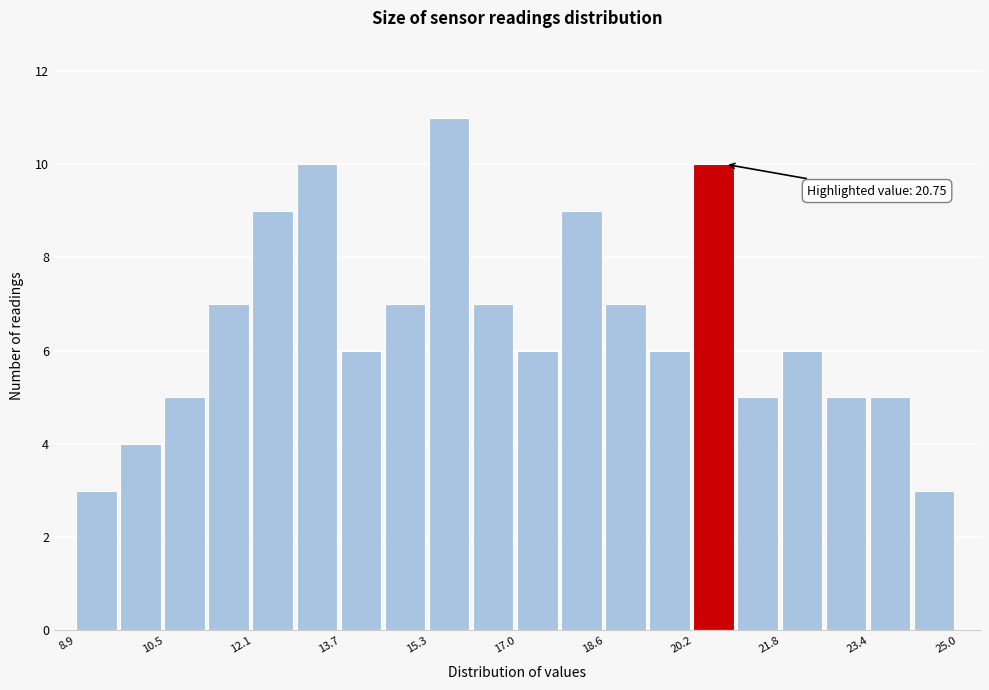

Over which range of the x-axis is the bar tallest?

15.4 to 16.2